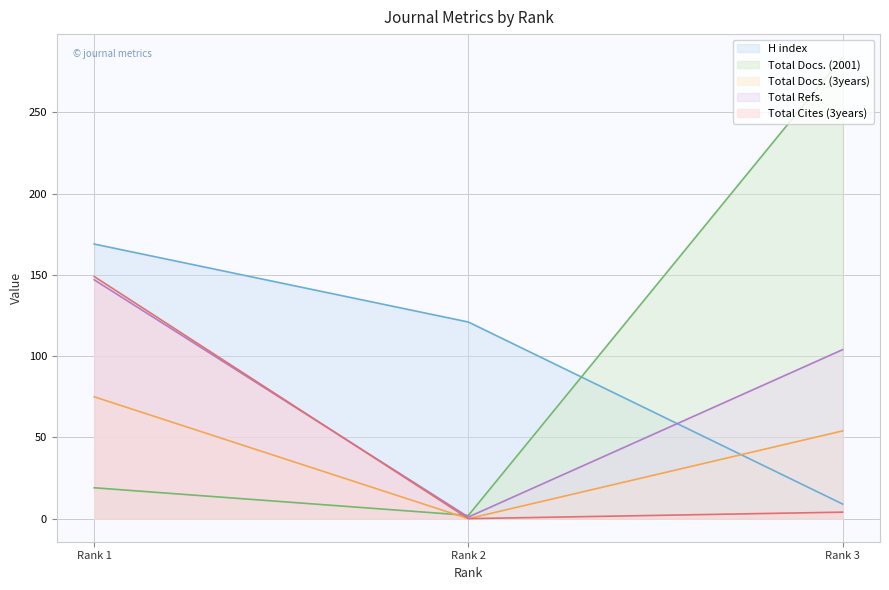

Reading left to right, extract all data points from this chart.

H index: 169	121	9
Total Docs. (2001): 19	2	284
Total Docs. (3years): 75	0	54
Total Refs.: 147	1	104
Total Cites (3years): 149	0	4